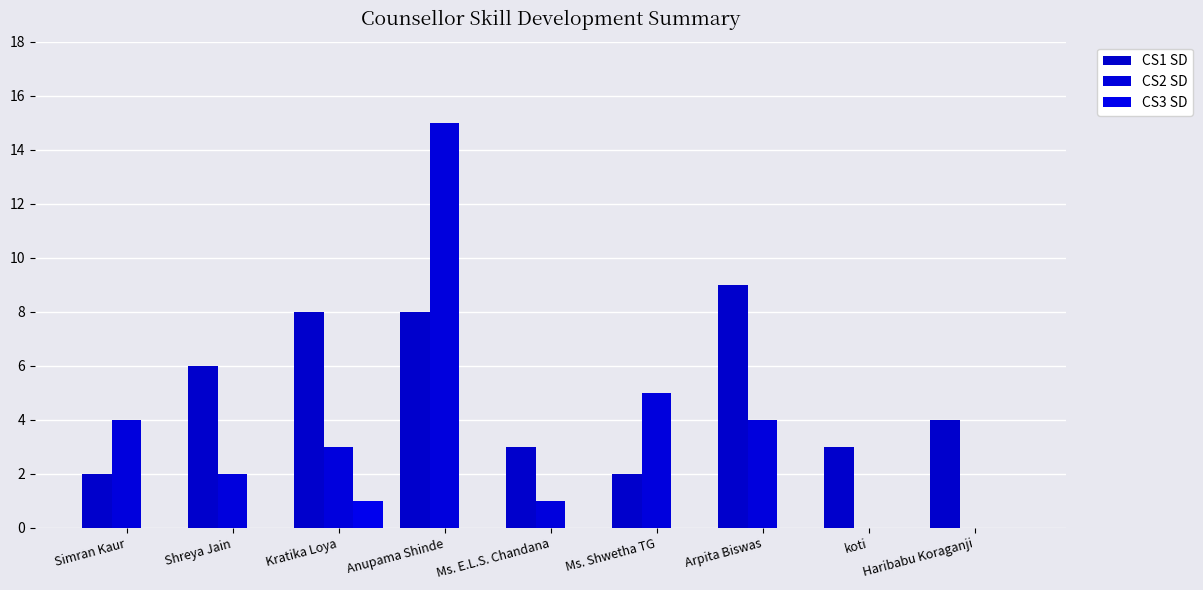

What is the highest value of the CS3 SD series?

1